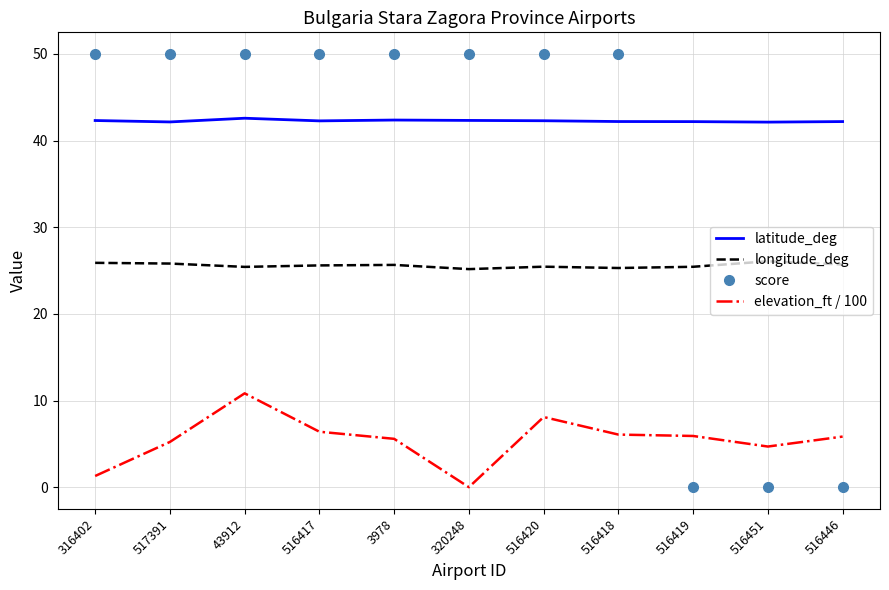

What are all the series names shown in the legend?

latitude_deg, longitude_deg, score, elevation_ft / 100